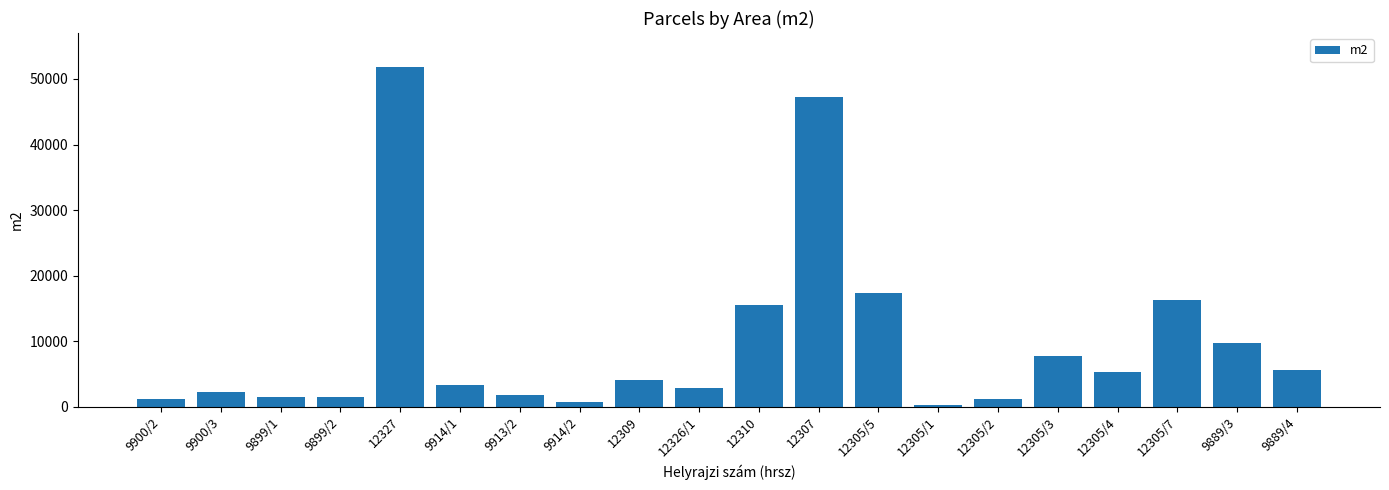

What is the label of the 10th bar from the right?

12310